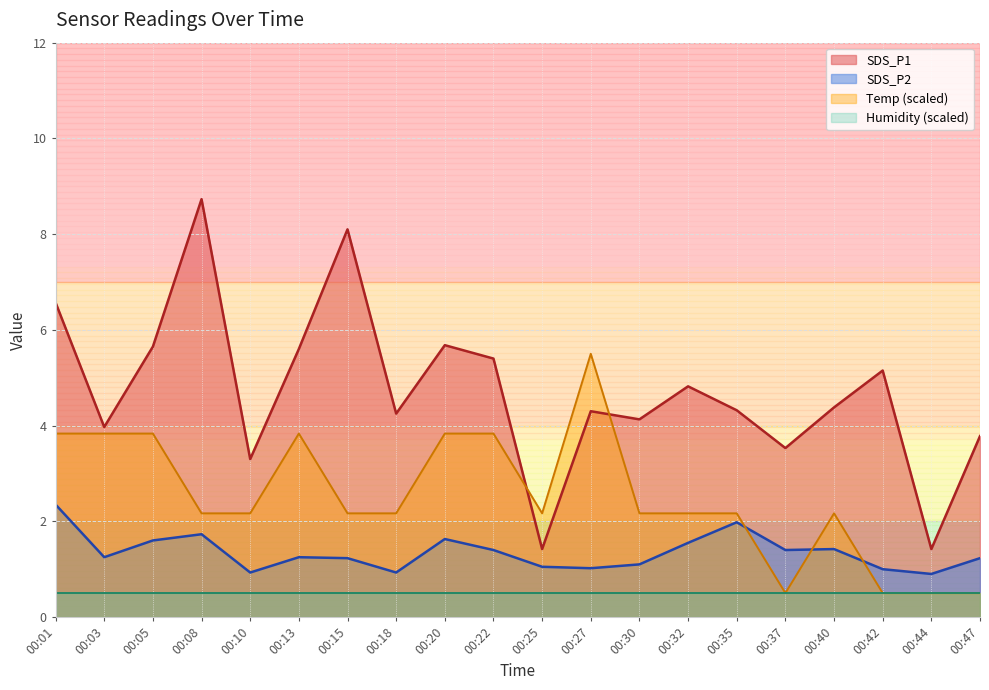

Where is the first local maximum for Temp?

00:13